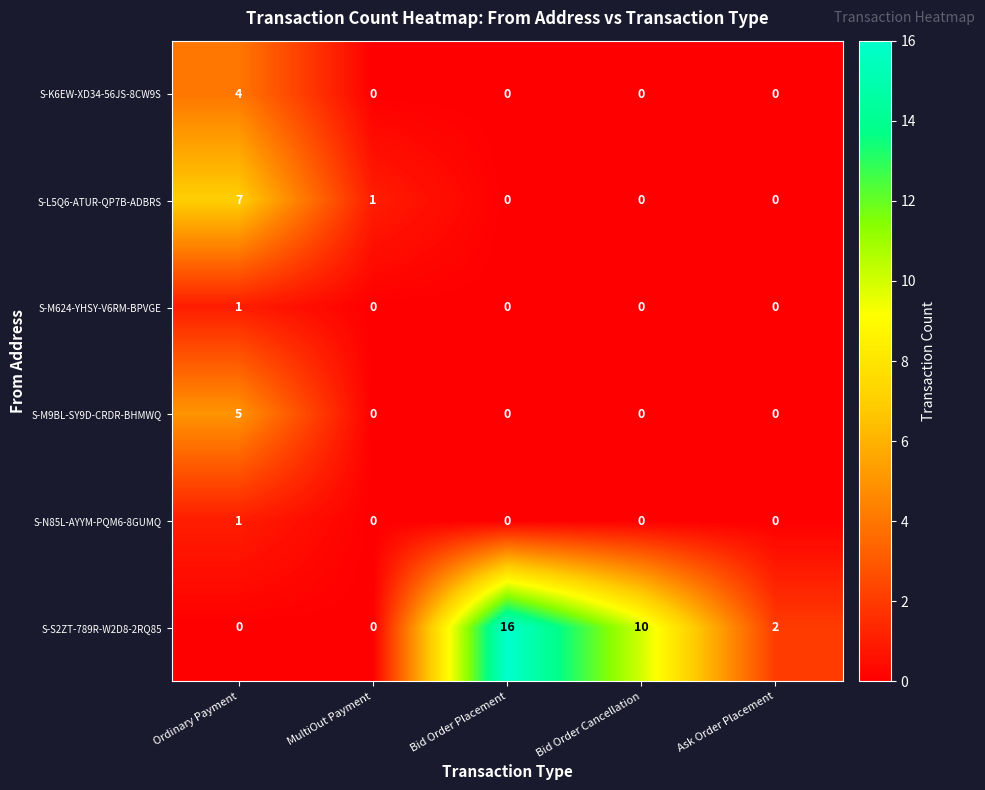

How many values in the S-L5Q6-ATUR-QP7B-ADBRS series exceed 0?

2